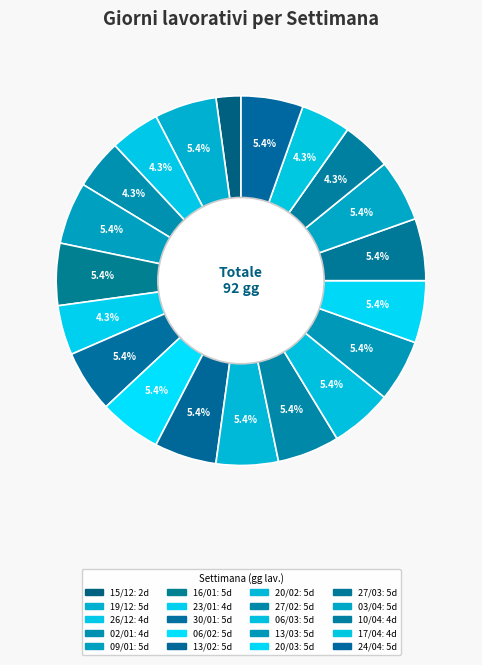

True or false: 20/03 accounts for 1% of the total.

False